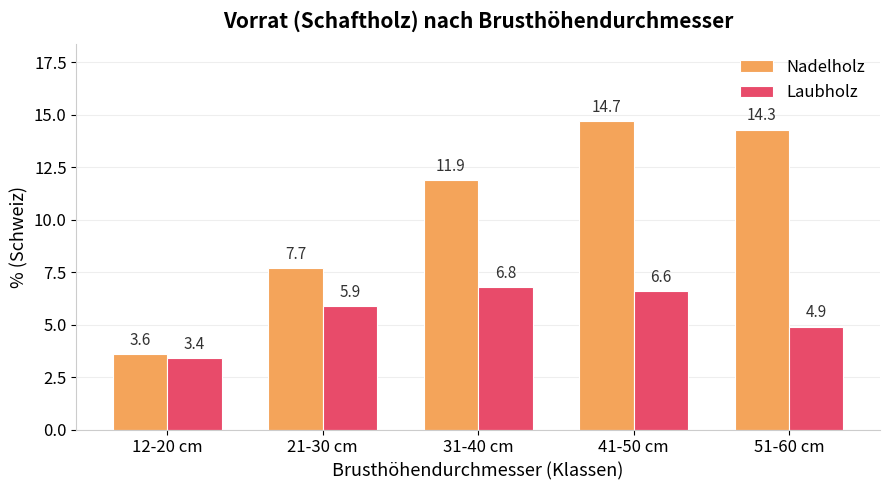

What is the spread (max minus min) of values at 31-40 cm?

5.1